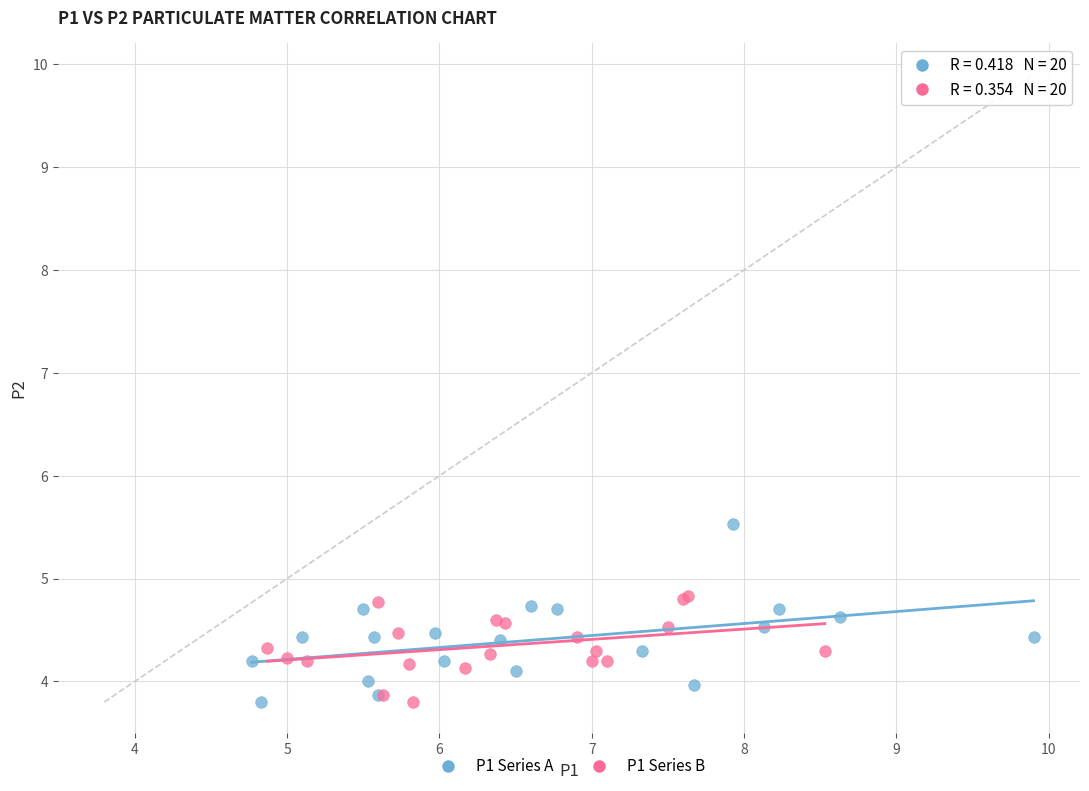

Which series has the widest spread of Y values?

P1 Series A